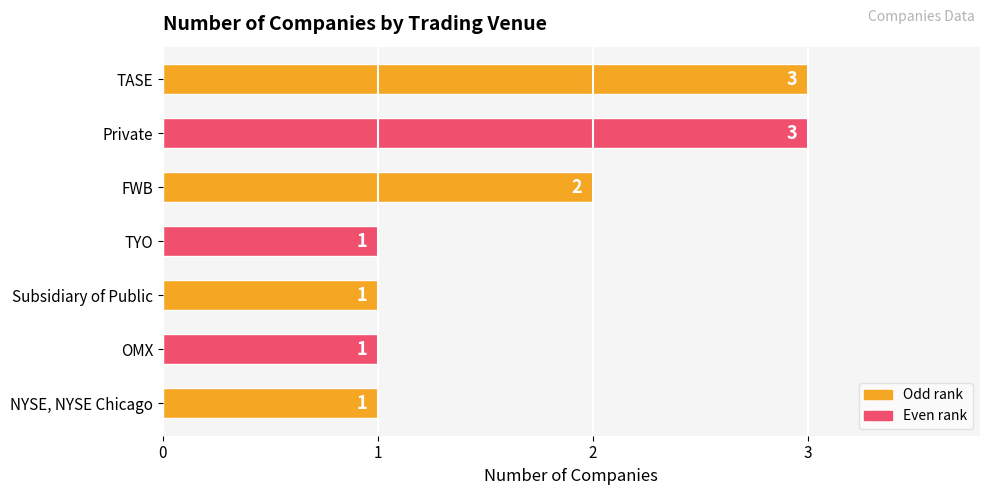

Reading bottom to top, transcribe all the data shown in this chart.

NYSE, NYSE Chicago=1	OMX=1	Subsidiary of Public=1	TYO=1	FWB=2	Private=3	TASE=3